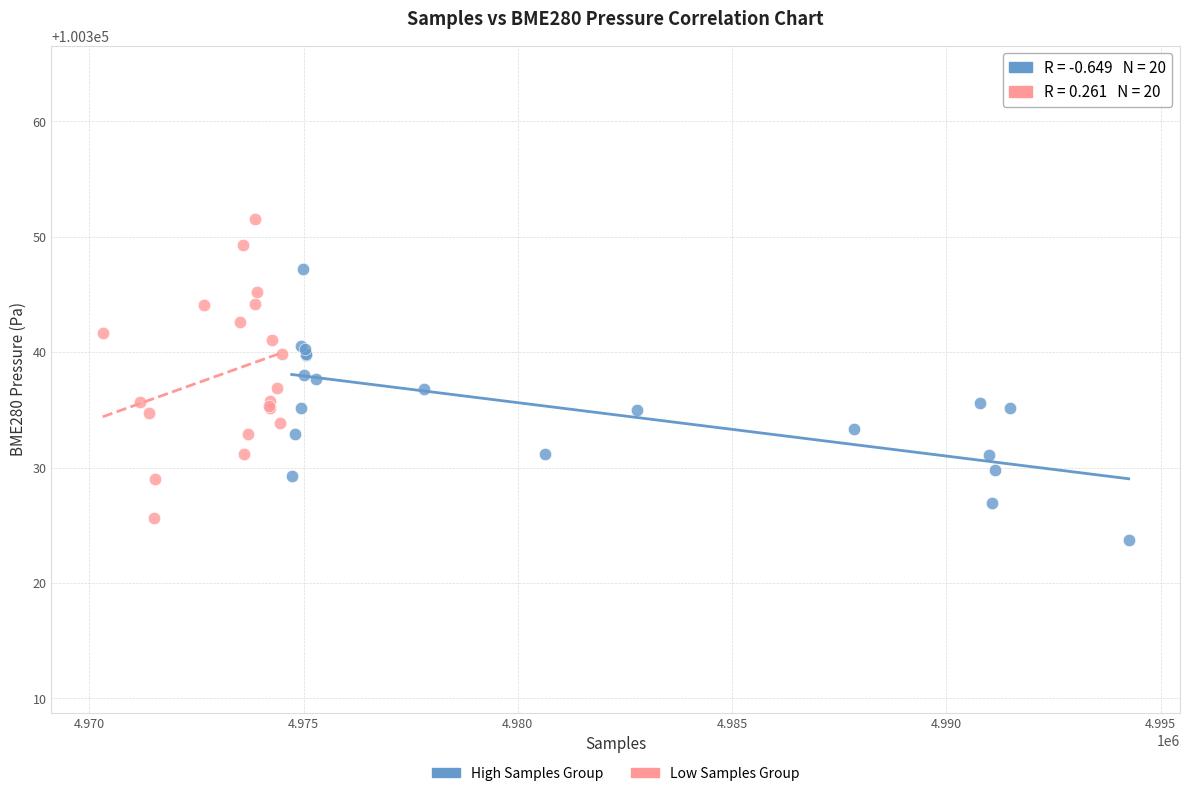

Which series has the widest spread of Y values?

Low Samples Group